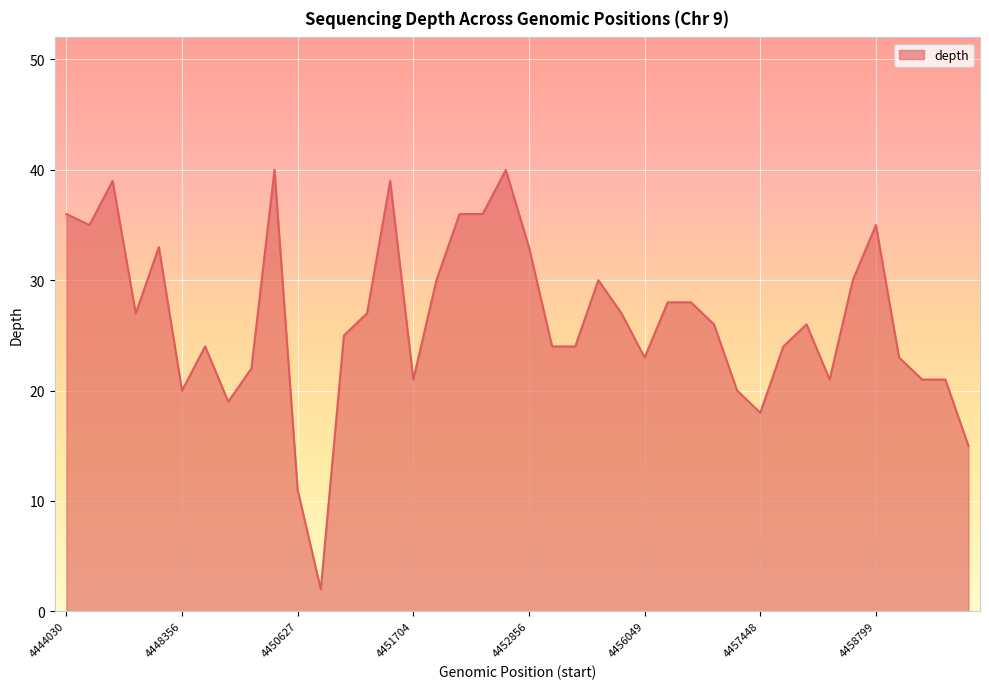

Approximately how many times larger is the value at 4447105 compared to 4456049?

1.2